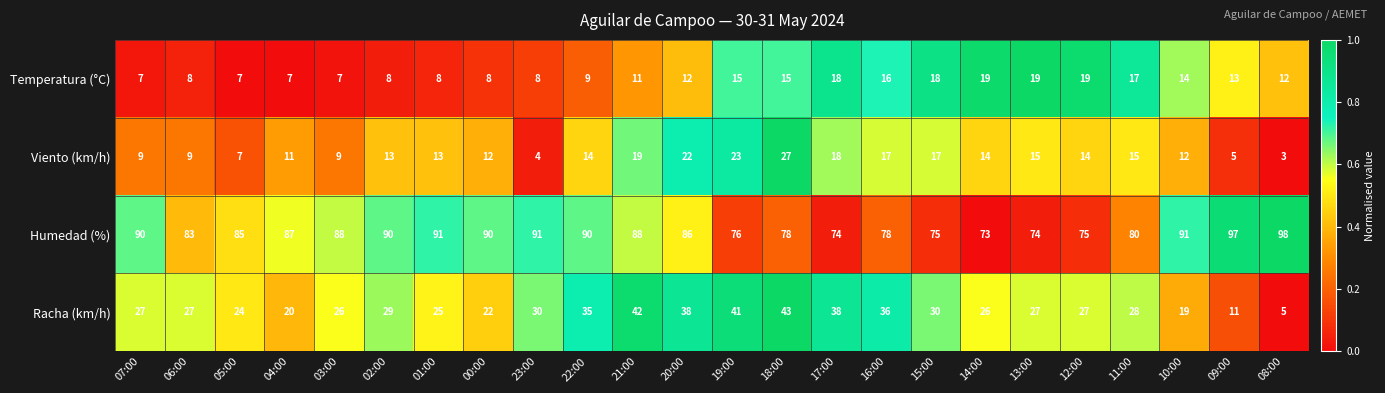

How many series are shown in this chart?

4